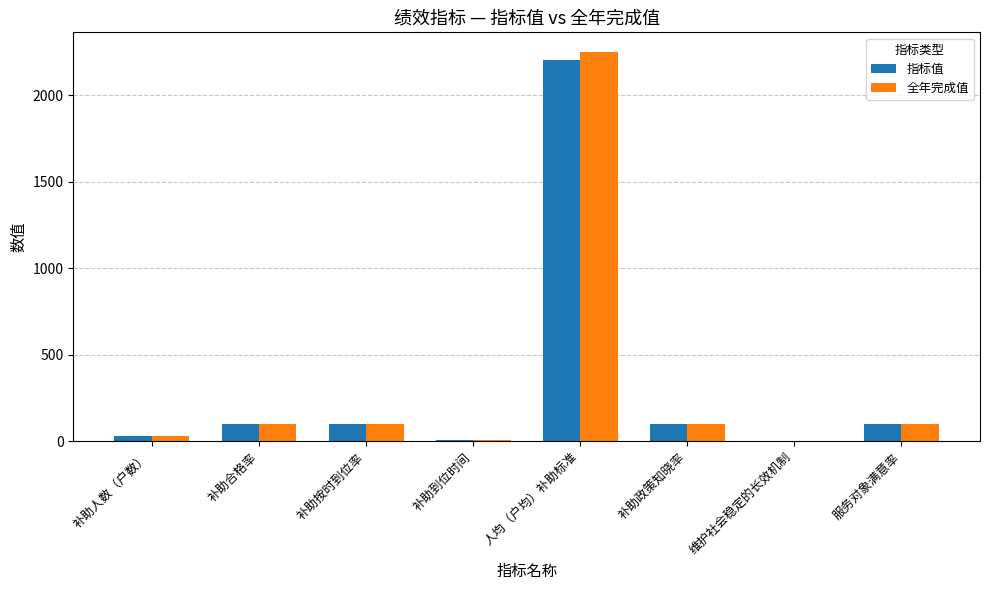

Does the chart contain stacked bars?

No